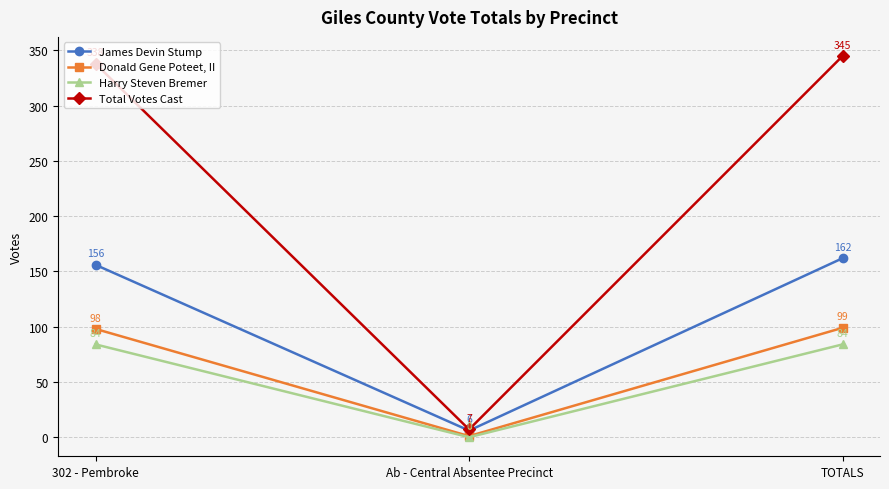

Count the number of data series in this chart.

4